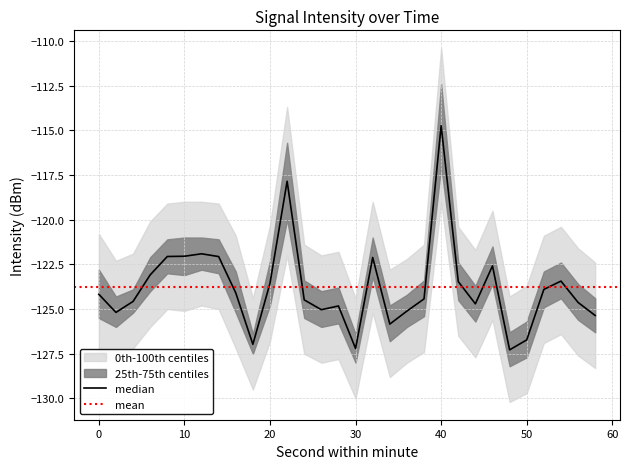

In intensity_min, how many points are lower than both neighbors (excluding endpoints)?

8